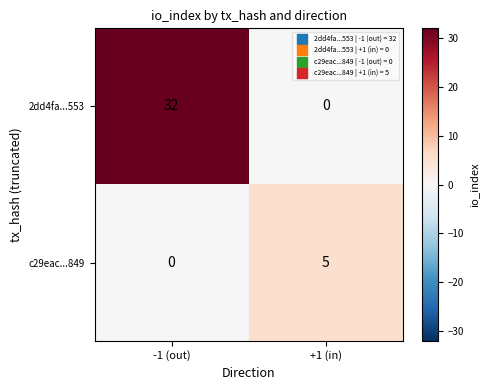

Reading left to right, extract all data points from this chart.

2dd4fa...553: -1 (out)=32	+1 (in)=0
c29eac...849: -1 (out)=0	+1 (in)=5